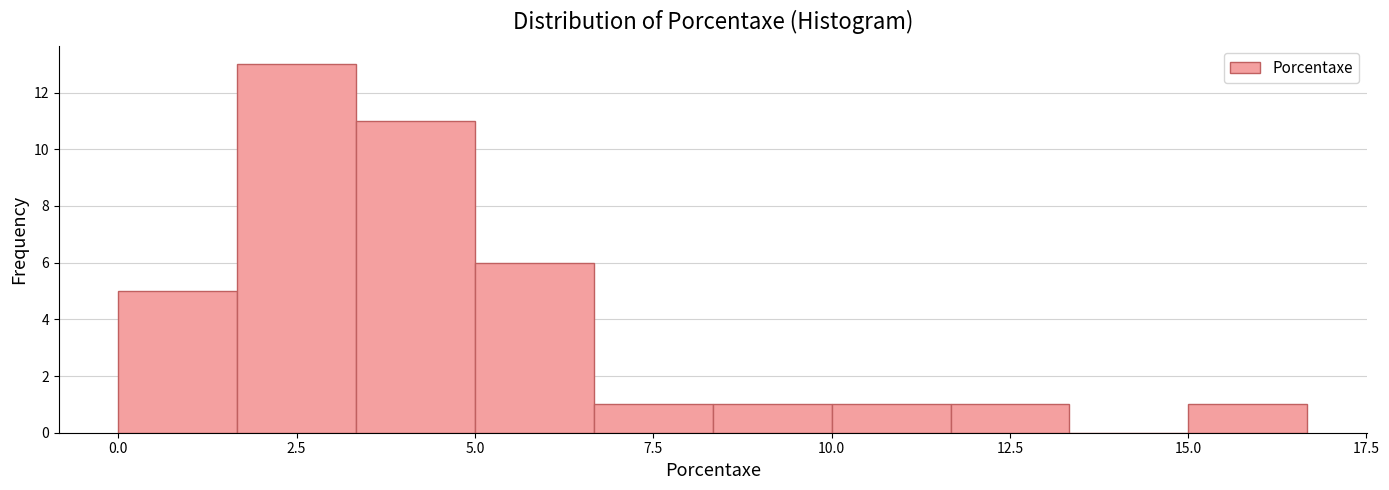

Read against the x-axis, roughly where is the centre of the tallest bar?

2.5